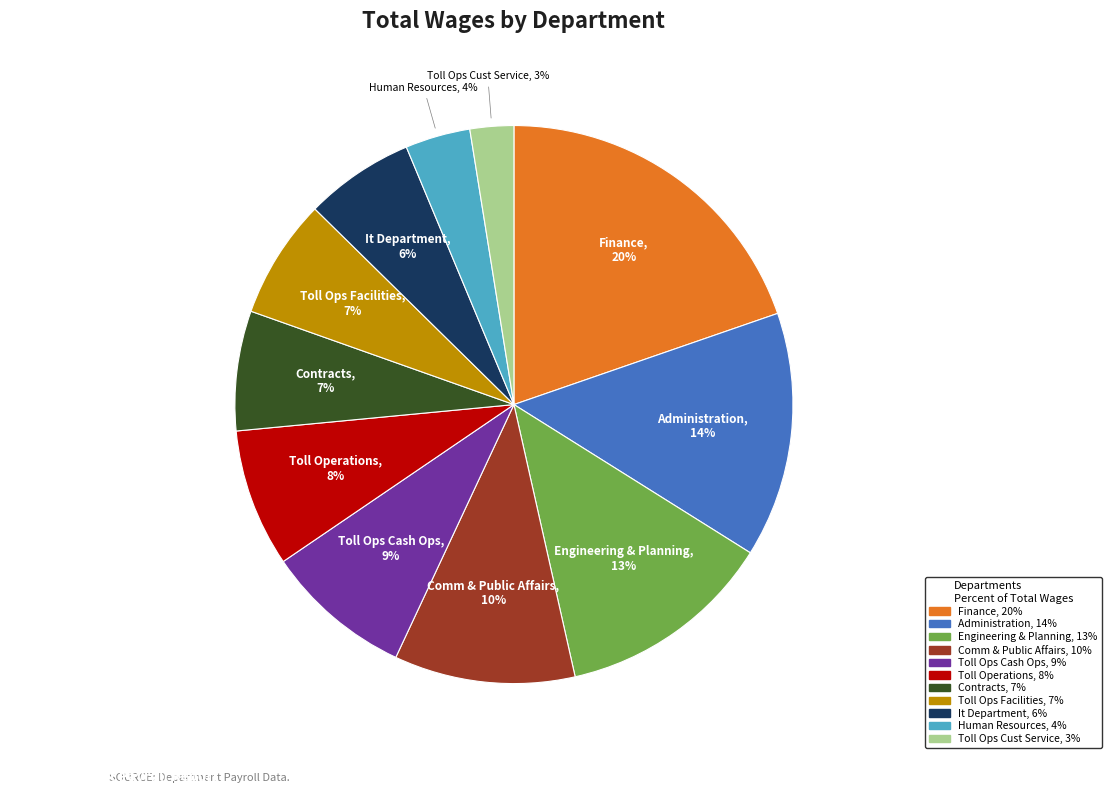

Combined, do Toll Ops Cust Service and Engineering & Planning account for over 50%?

No